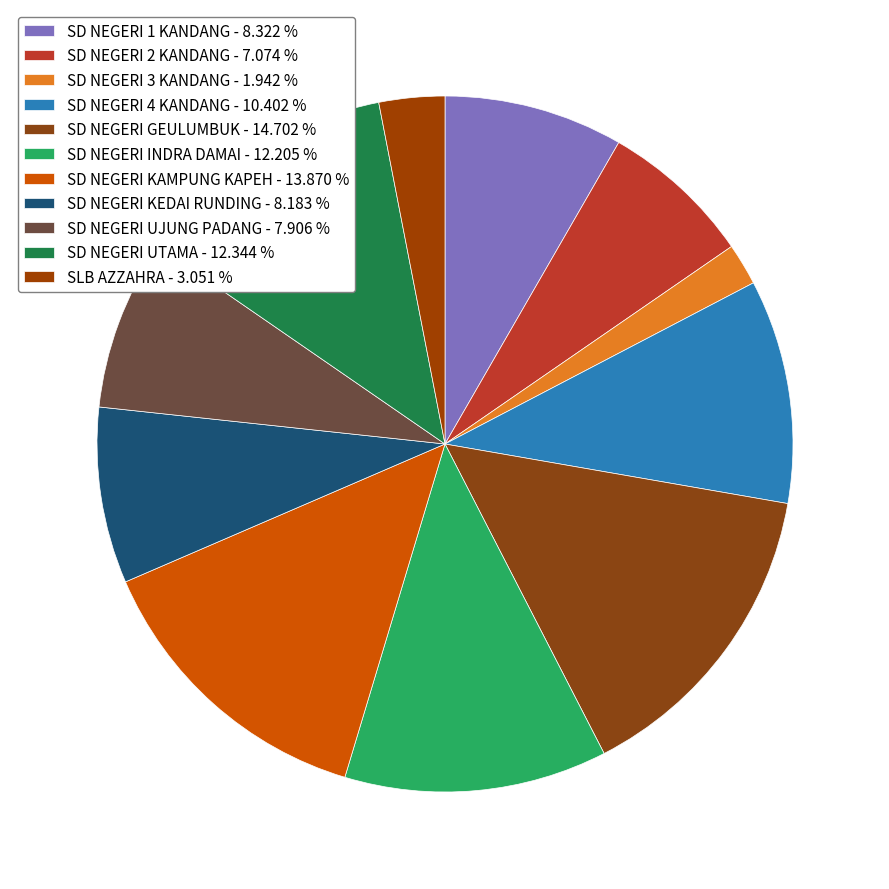

What is the smallest slice in the pie chart?

SD NEGERI 3 KANDANG